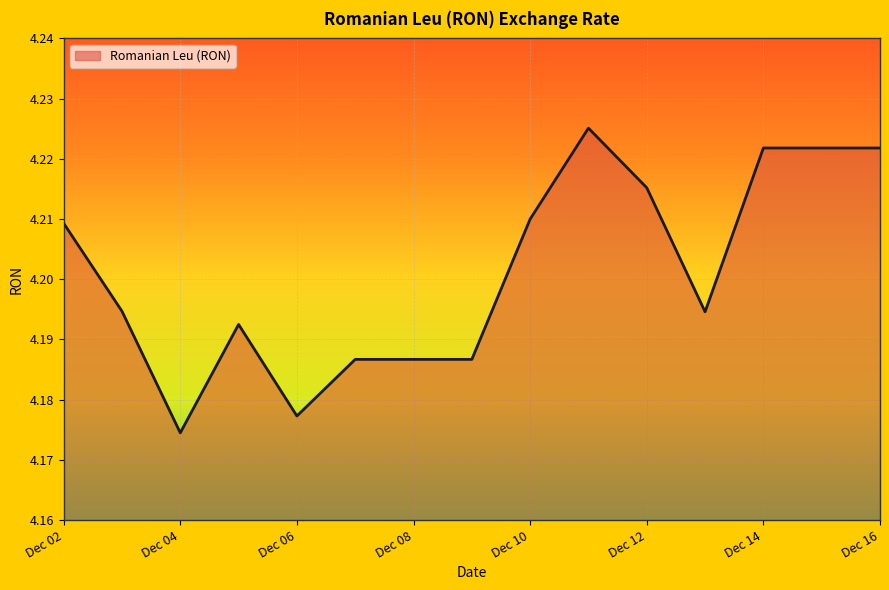

How many lines are shown in the chart?

1